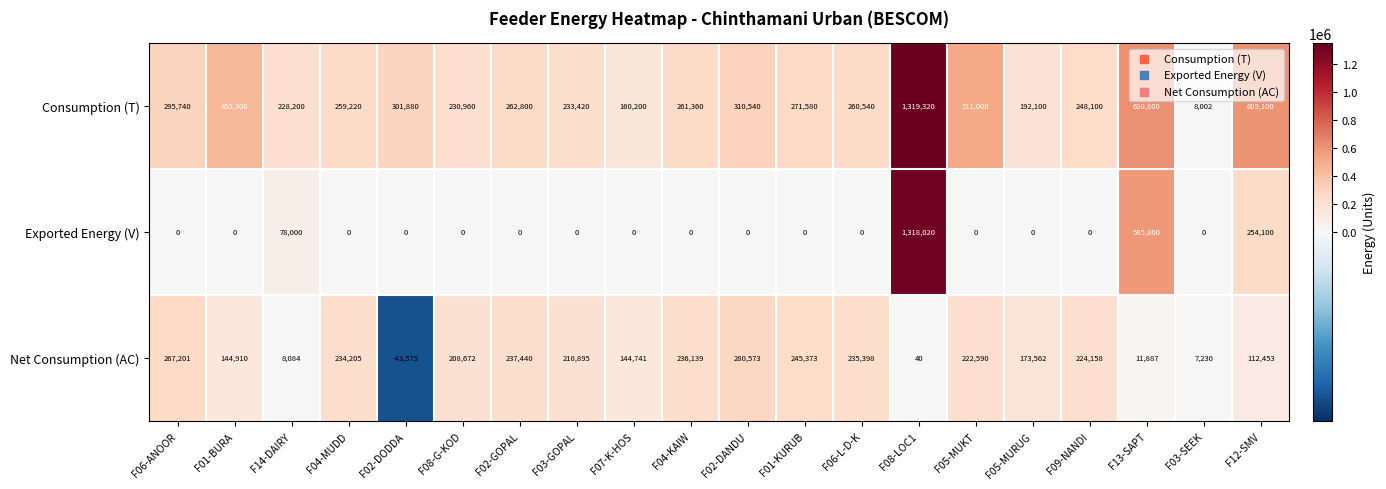

What is the difference between the highest and lowest values at F07-K-HOS?

160200